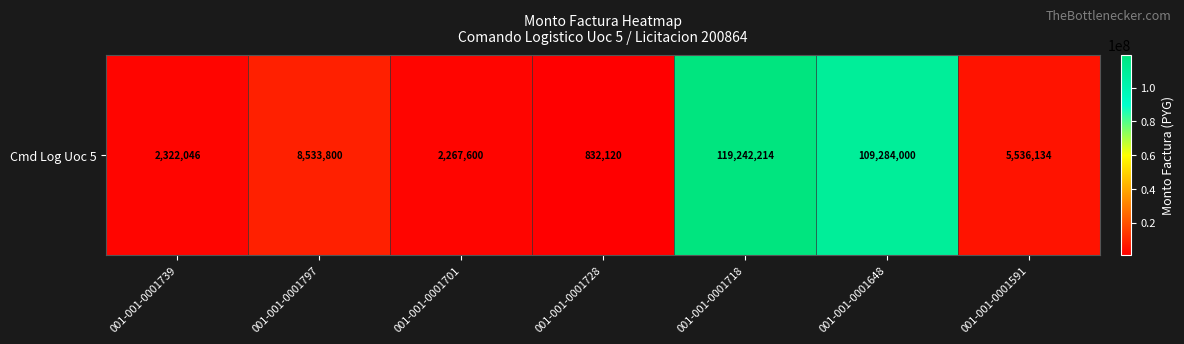

Is it true that the value at 001-001-0001591 is 3185160?

False